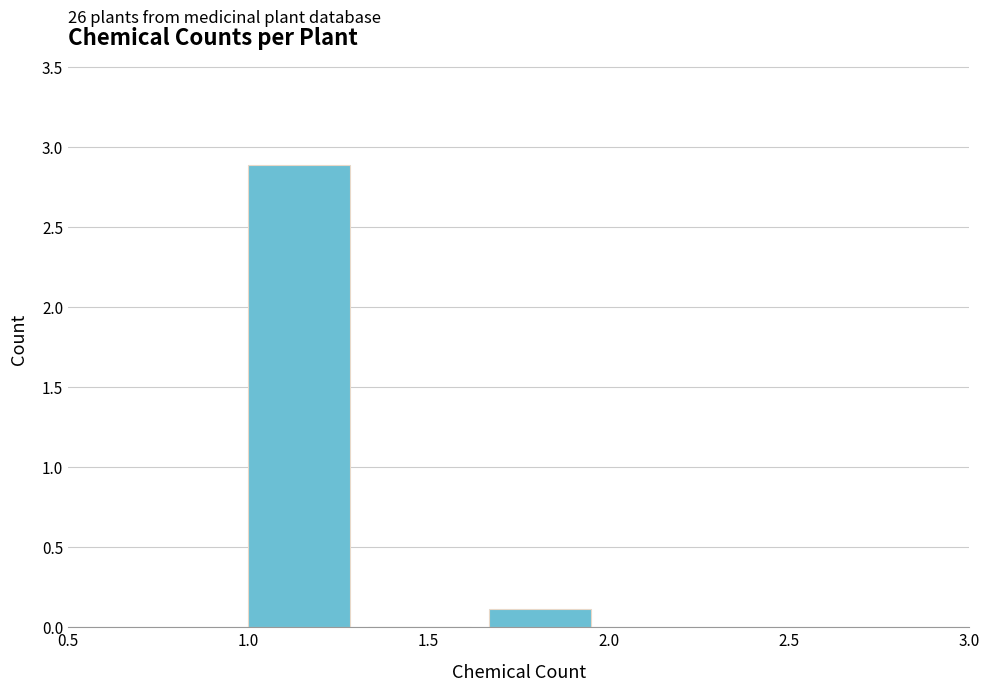

Over which range of the x-axis is the bar tallest?

1.00 to 1.35